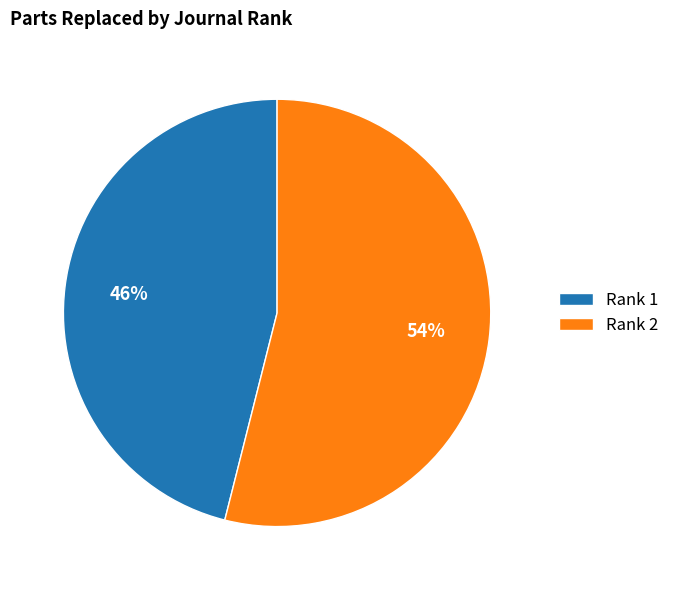

Rank the categories by value from lowest to highest.

Rank 1, Rank 2